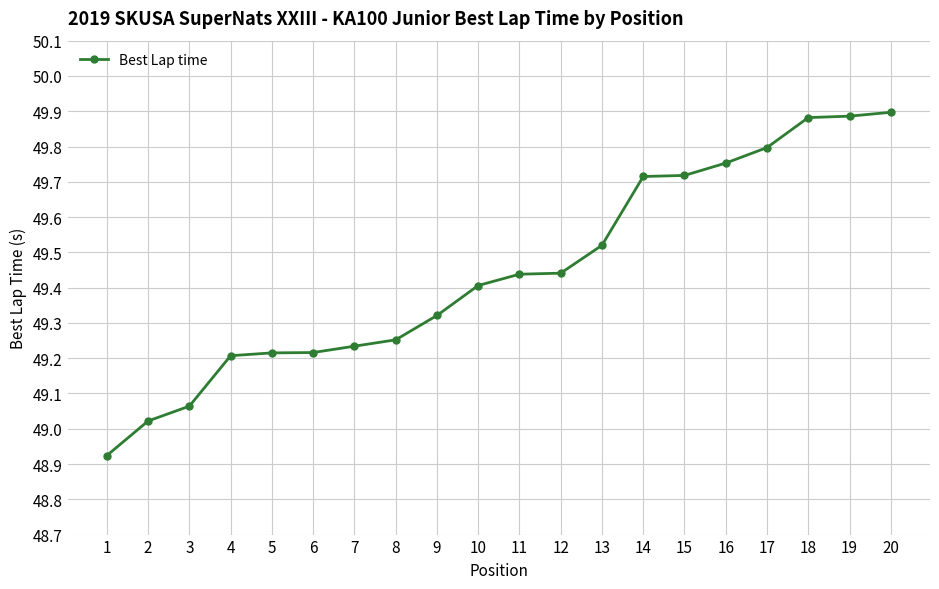

Which has a higher value, 13 or 11?

13